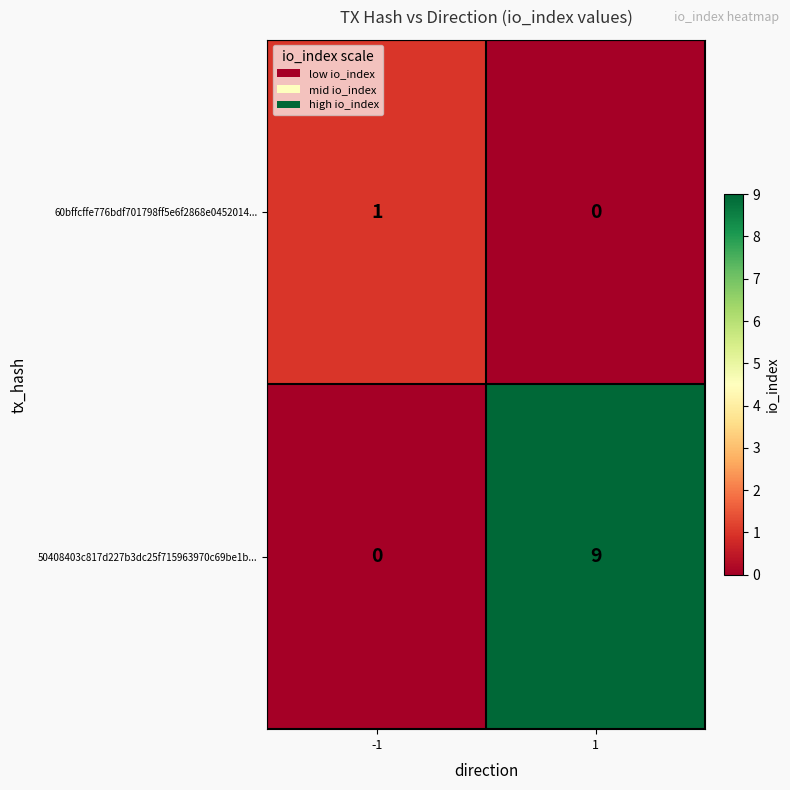

How many series are shown in this chart?

2